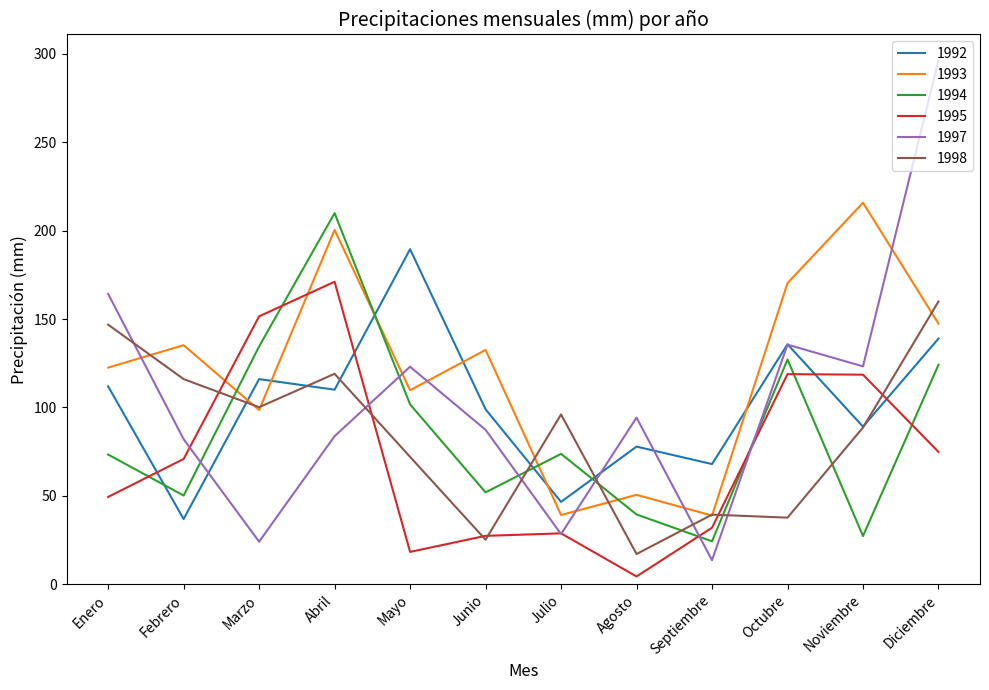

True or false: 1992 and 1993 intersect in this chart.

True